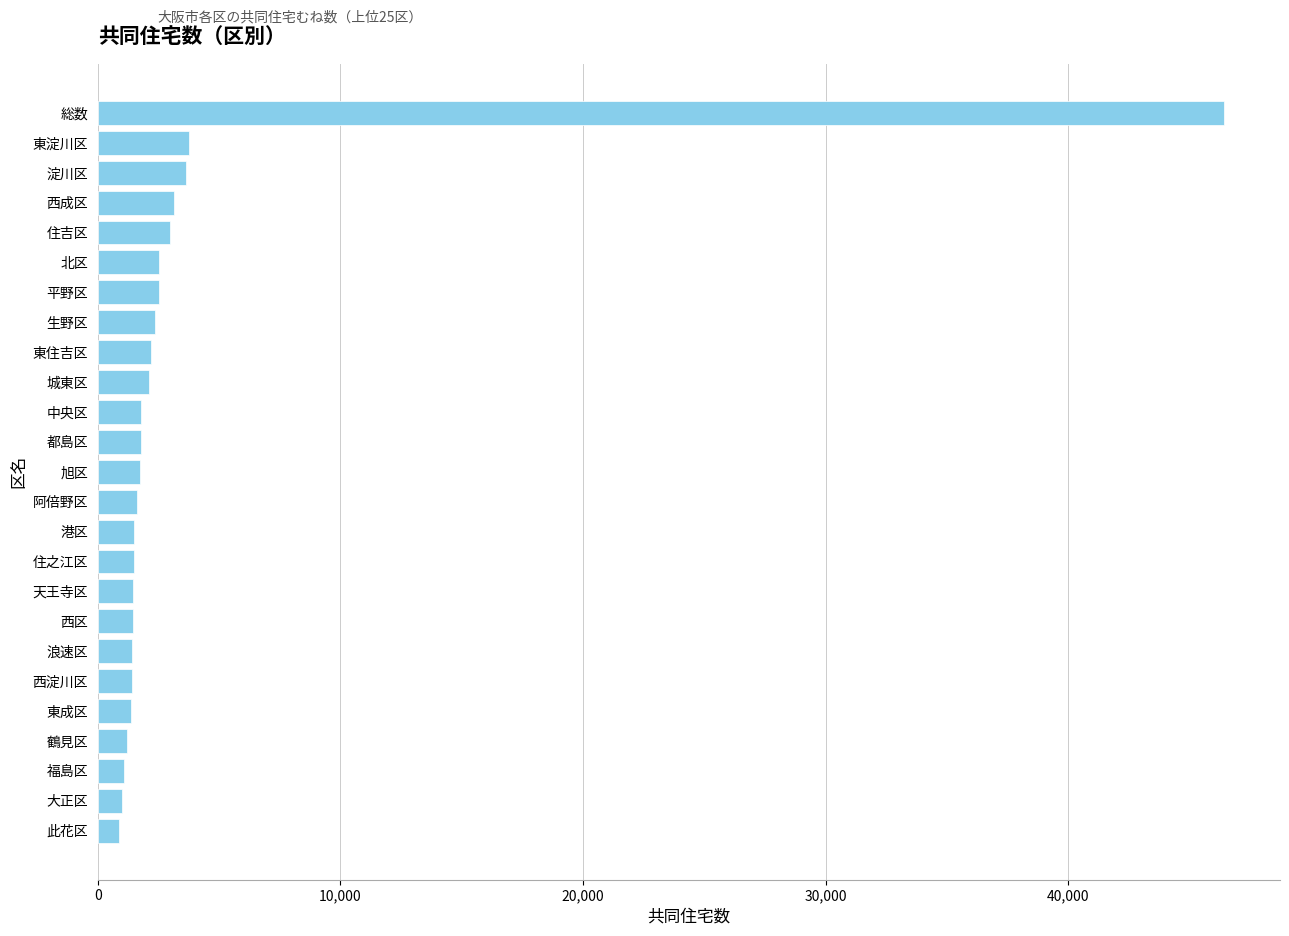

What is the average value?

3710